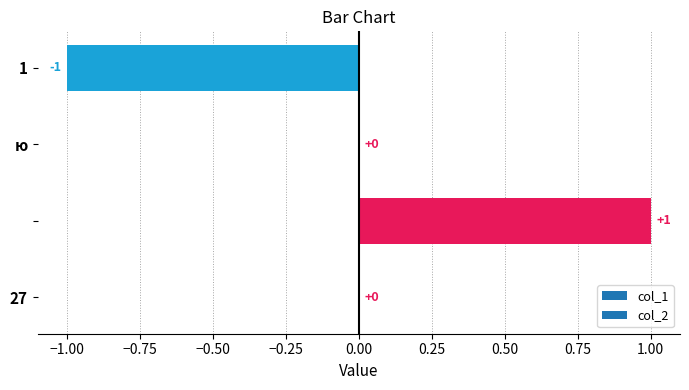

Are the bars horizontal?

Yes